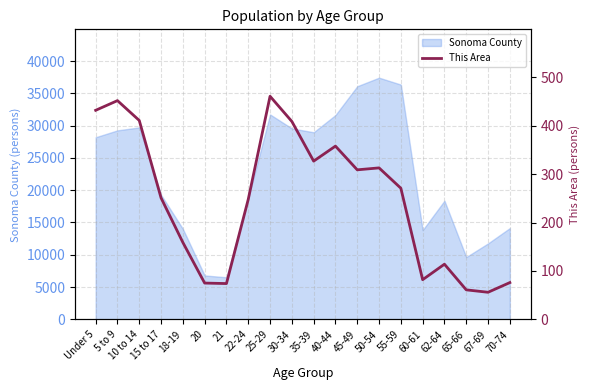

What is the highest value of the Sonoma County series?

37422